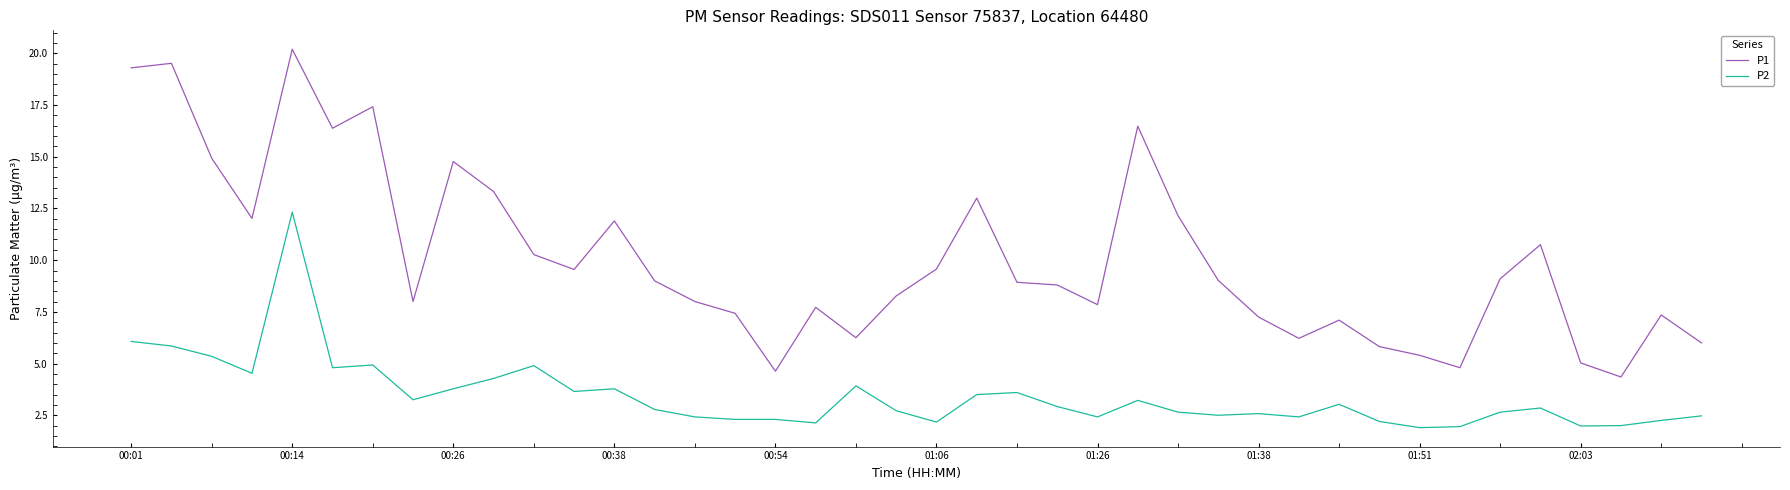

What is the highest value of the P1 series?

20.2